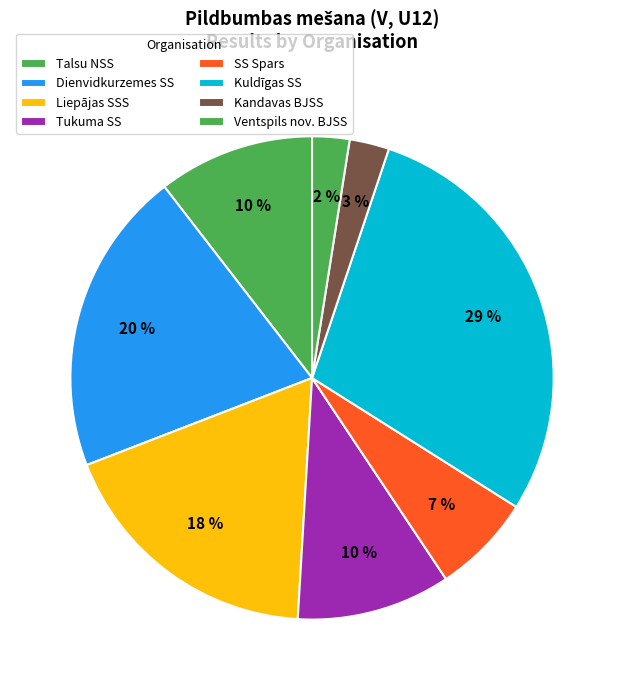

Does Dienvidkurzemes SS account for over 50% of the chart?

No